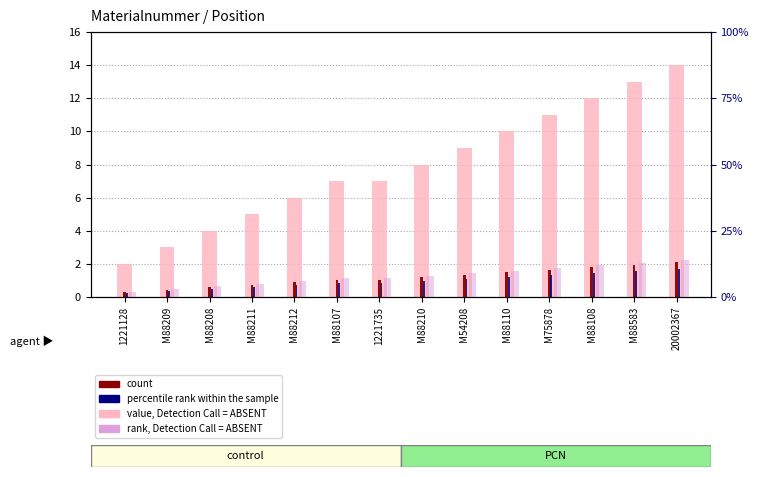

List the labels in order of percentile rank within the sample value, smallest first.

1221128, M88209, M88208, M88211, M88212, M88107, 1221735, M88210, M54208, M88110, M75878, M88108, M88583, 20002367